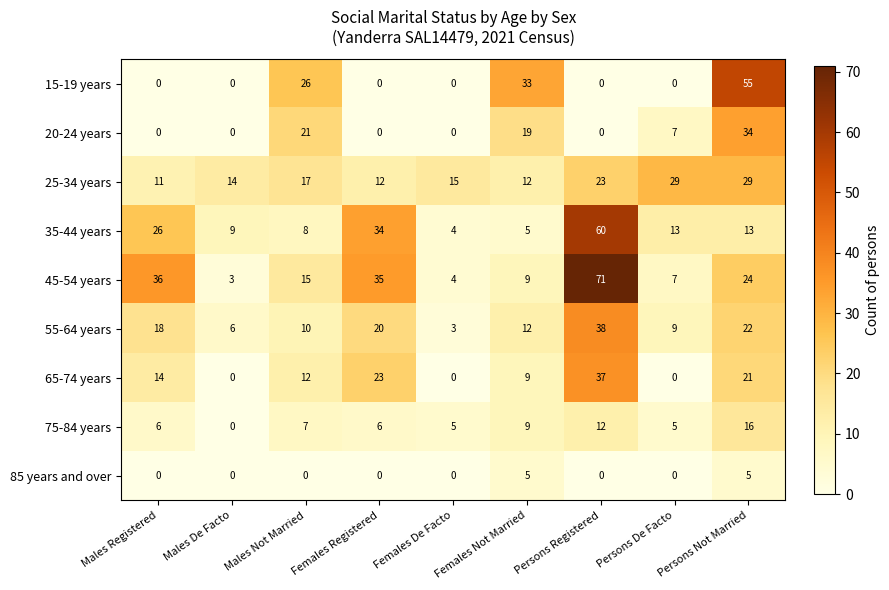

Which series has the widest spread of values?

45-54 years